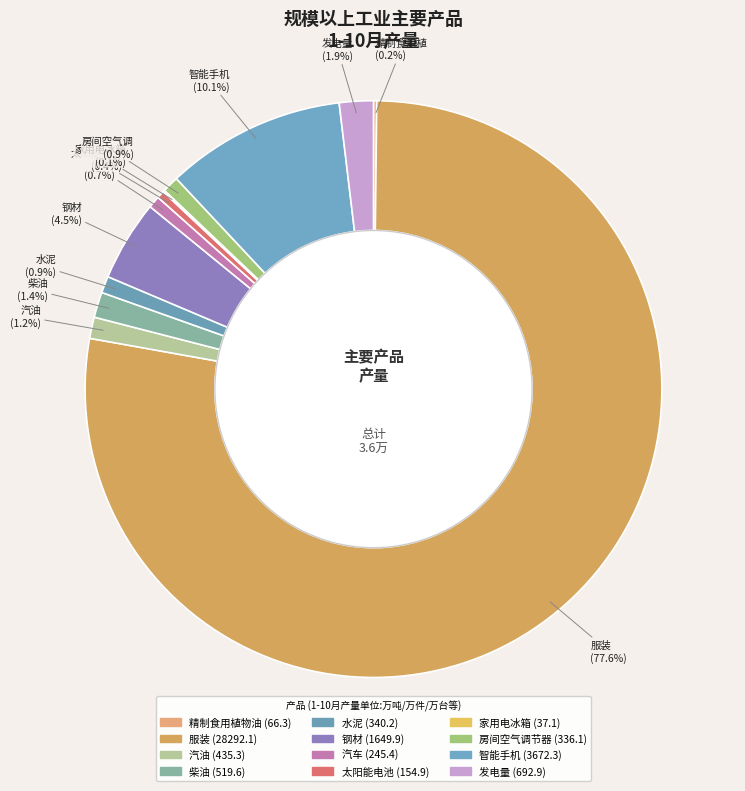

Is there a majority slice in this chart?

Yes